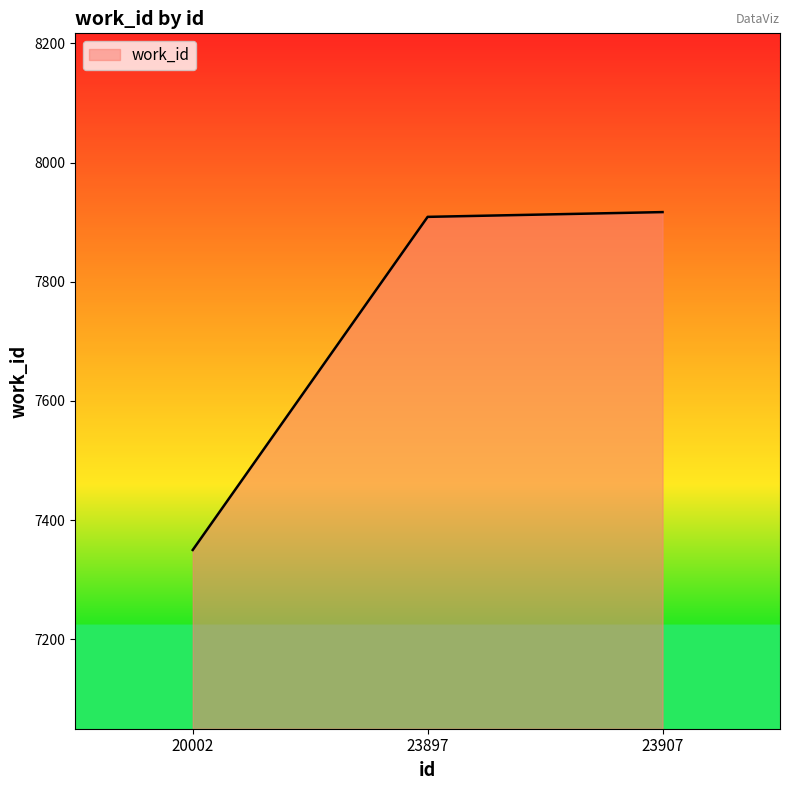

At which label is the value closest to 7633?

23897